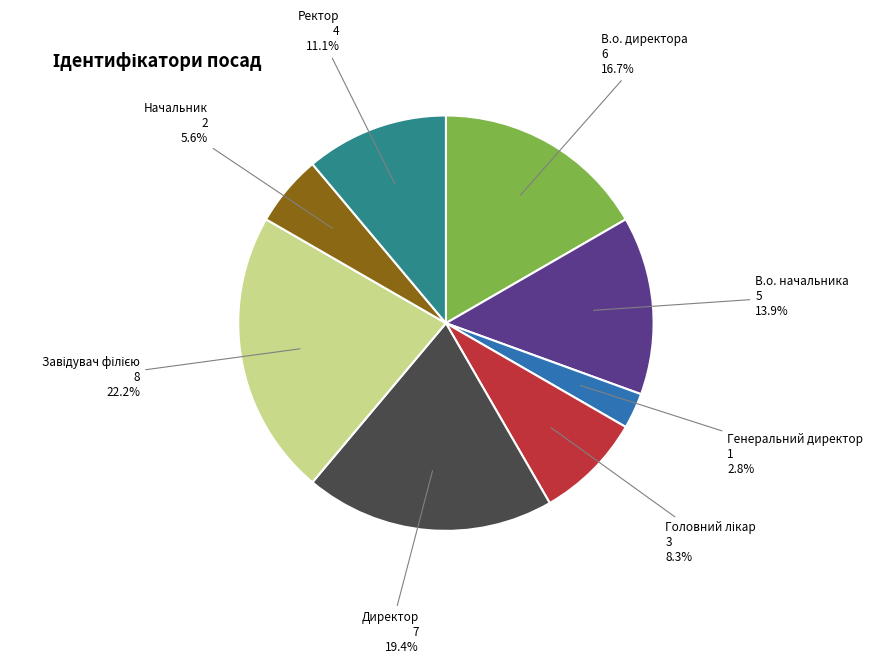

Which slice is the smallest?

Генеральний директор